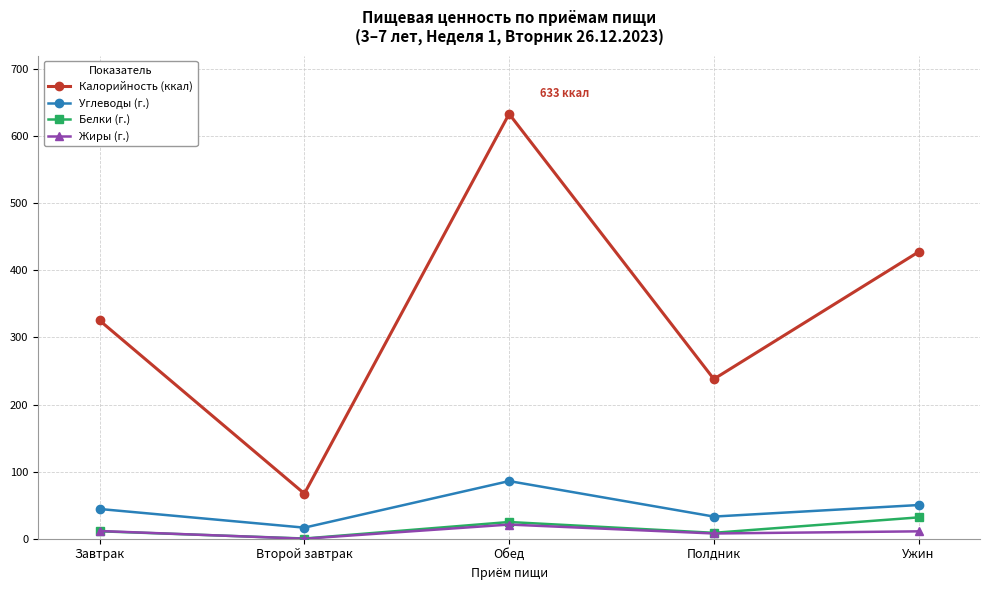

List the series in order of their peak value, highest first.

Калорийность (ккал), Углеводы (г.), Белки (г.), Жиры (г.)